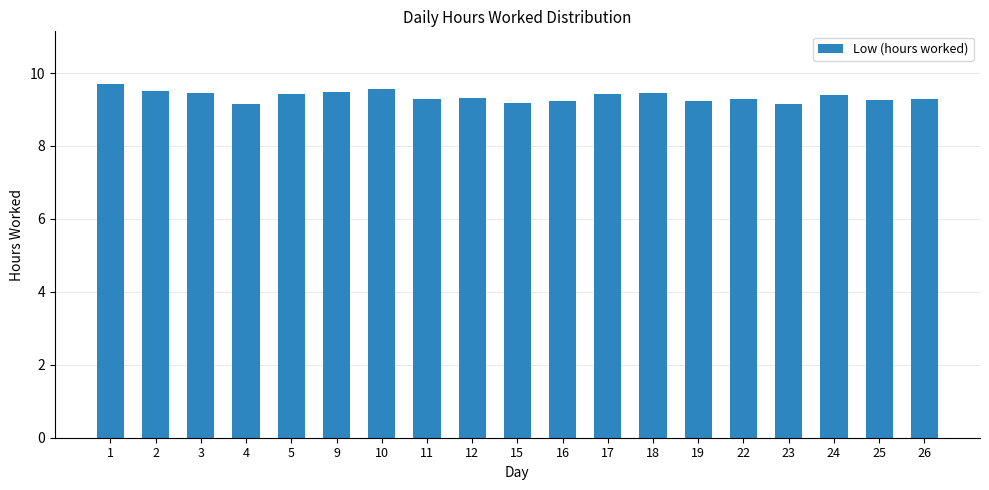

What is the difference between the values at 26 and 17?

0.1